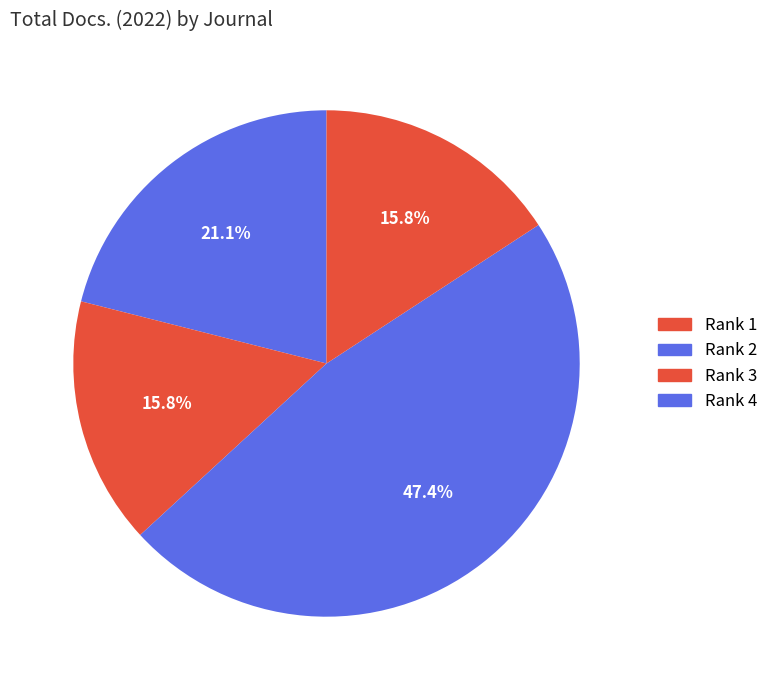

Does any single category account for the majority?

No